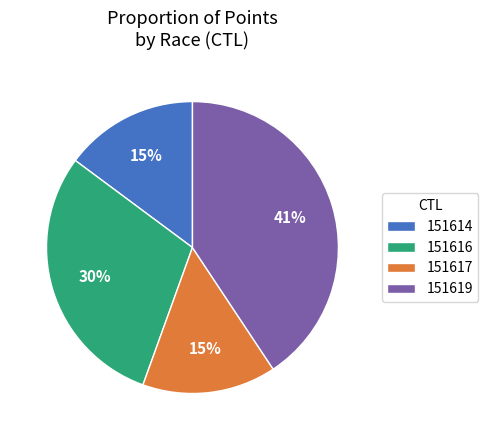

To the nearest percent, what is the difference between the largest and smallest slice percentages?

26%